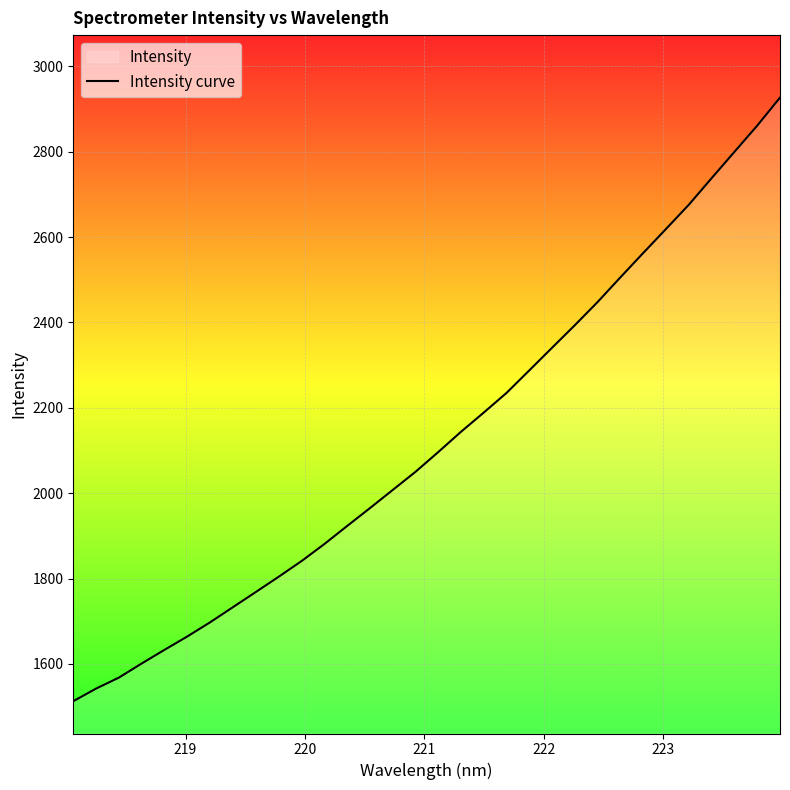

What is the minimum value shown in the chart?

1512.8